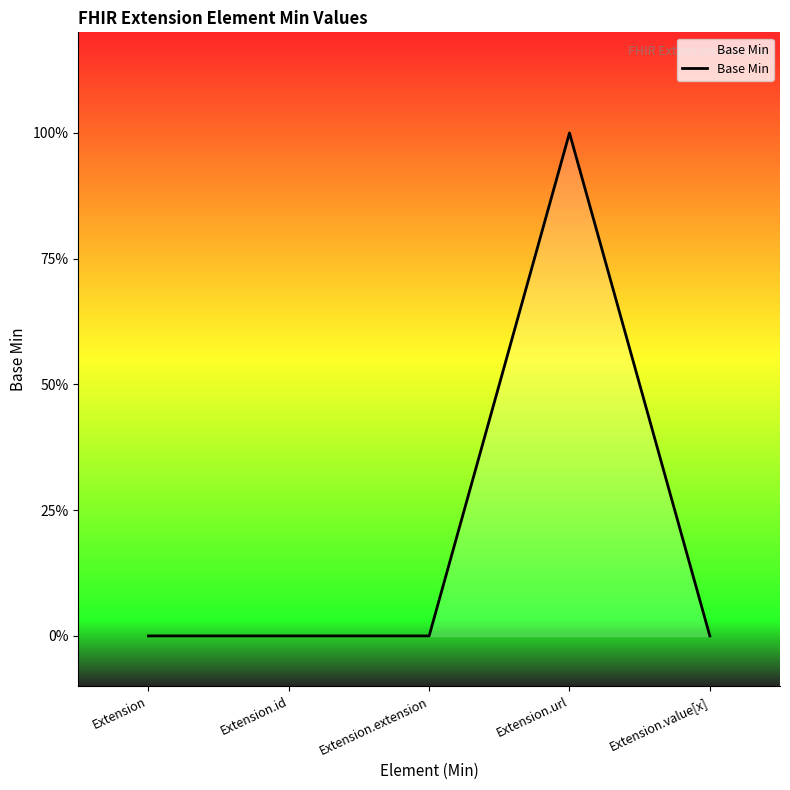

What position from the left is Extension?

1